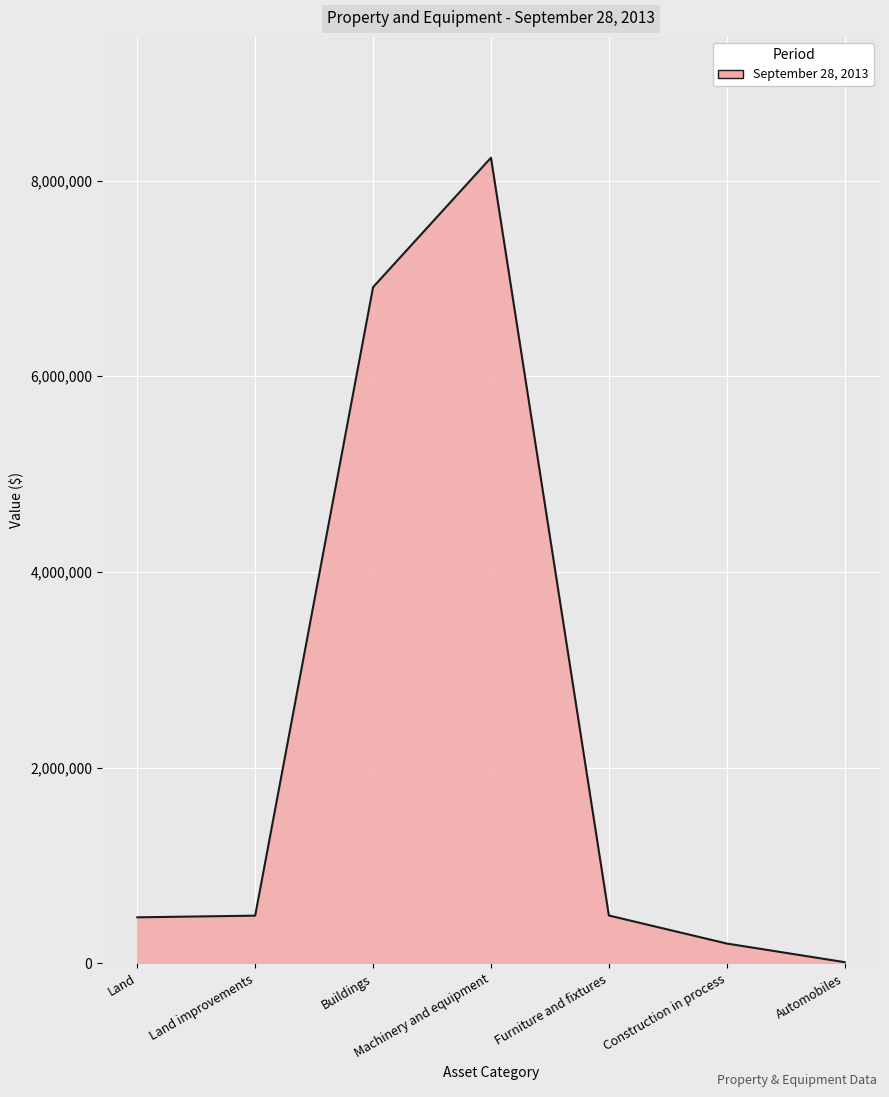

What is the difference between the second highest and minimum values?

6898790